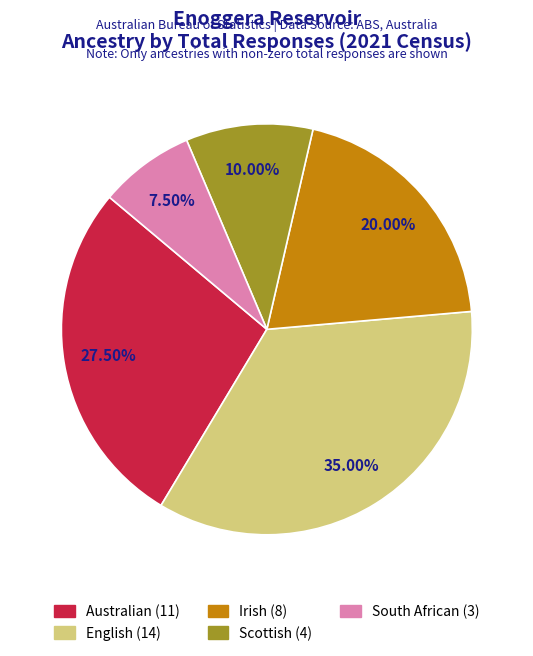

What percentage is the English slice, to the nearest percent?

35%